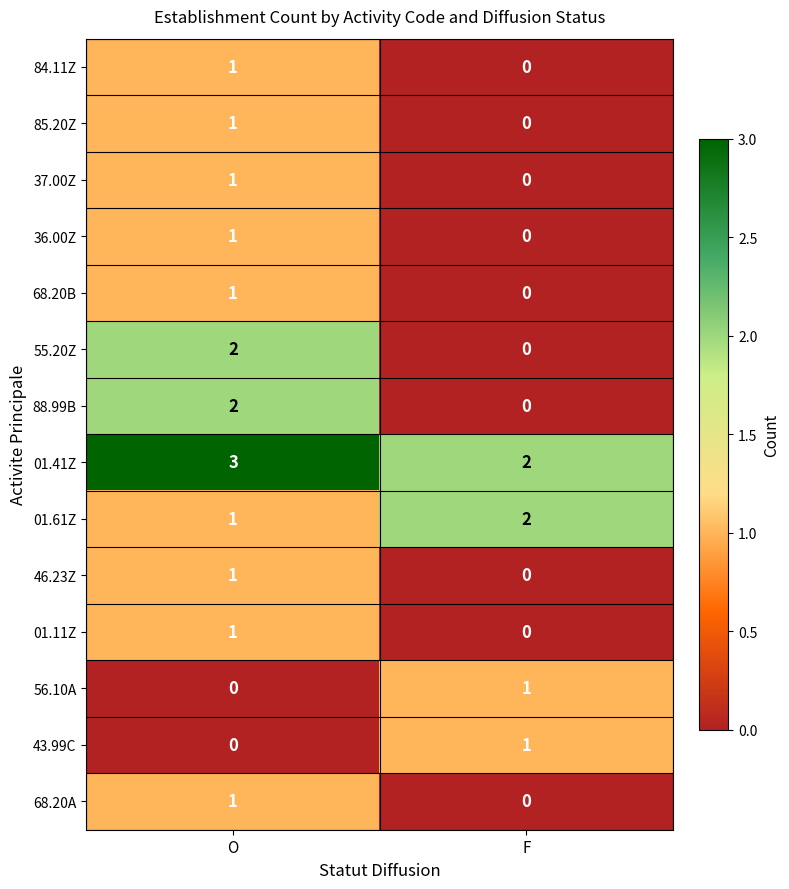

True or false: 84.11Z has a value of 2 at O.

False